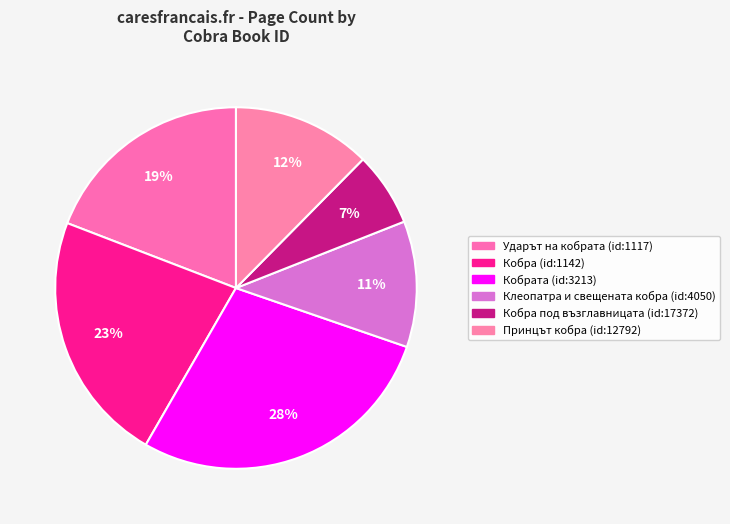

Count the number of slices in the pie.

6